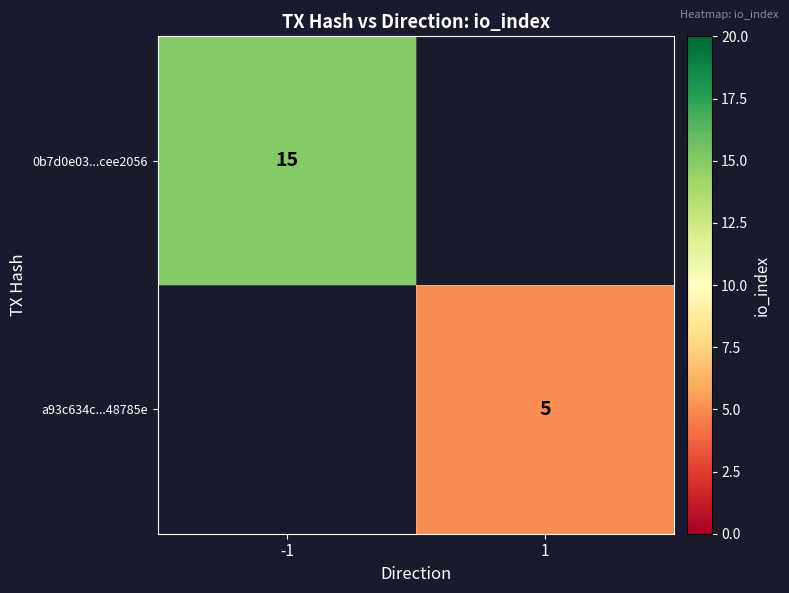

The value of 0b7d0e03...cee2056 at -1 is 15. True or false?

True